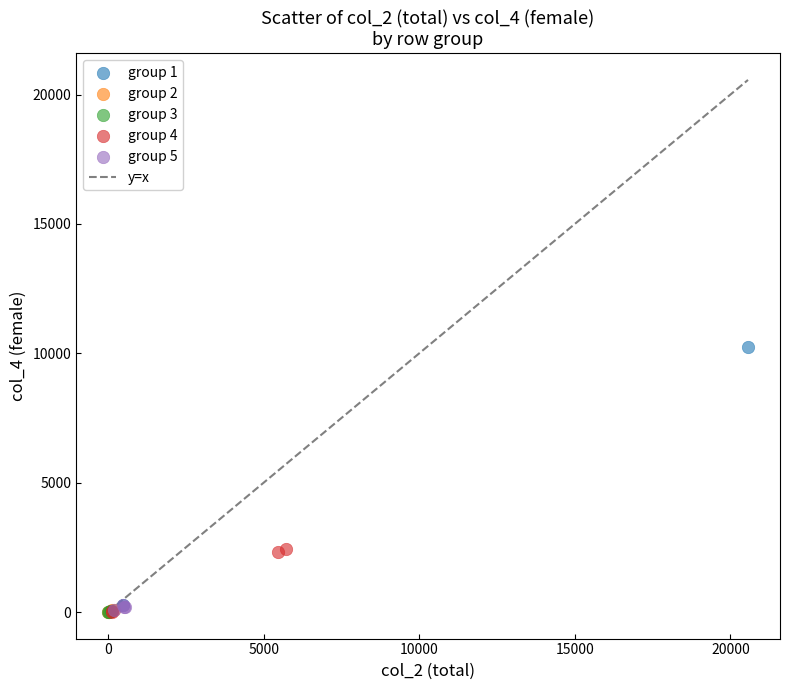

Which series has the widest spread of Y values?

group 1